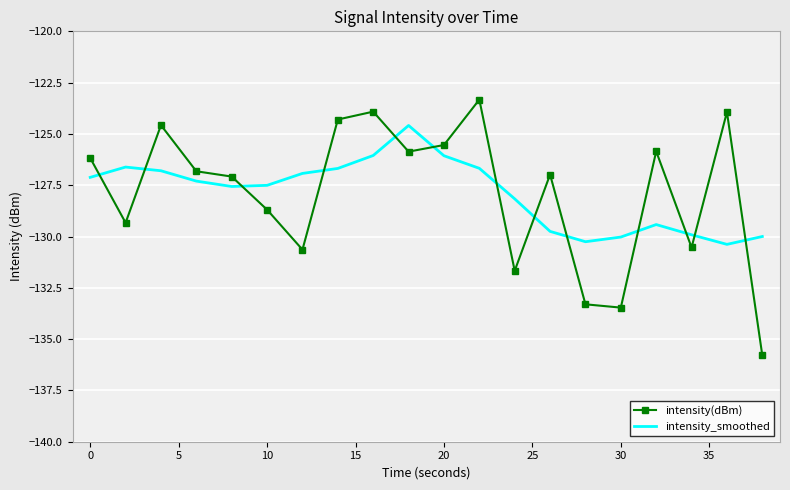

List the series in order of their peak value, lowest first.

intensity_smoothed, intensity(dBm)